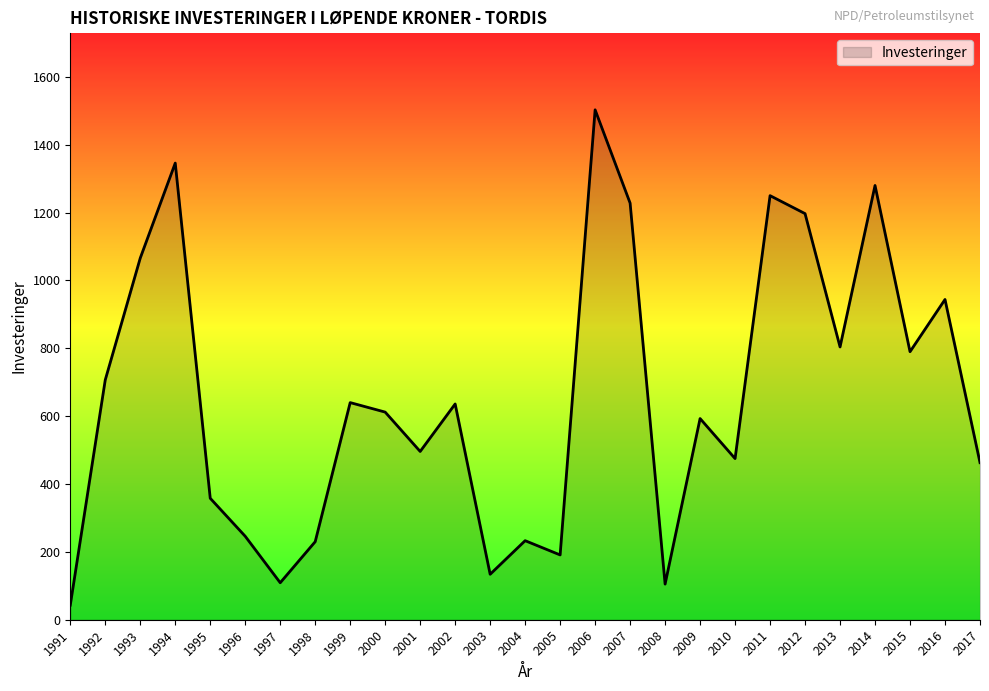

What is the greatest value displayed?

1503